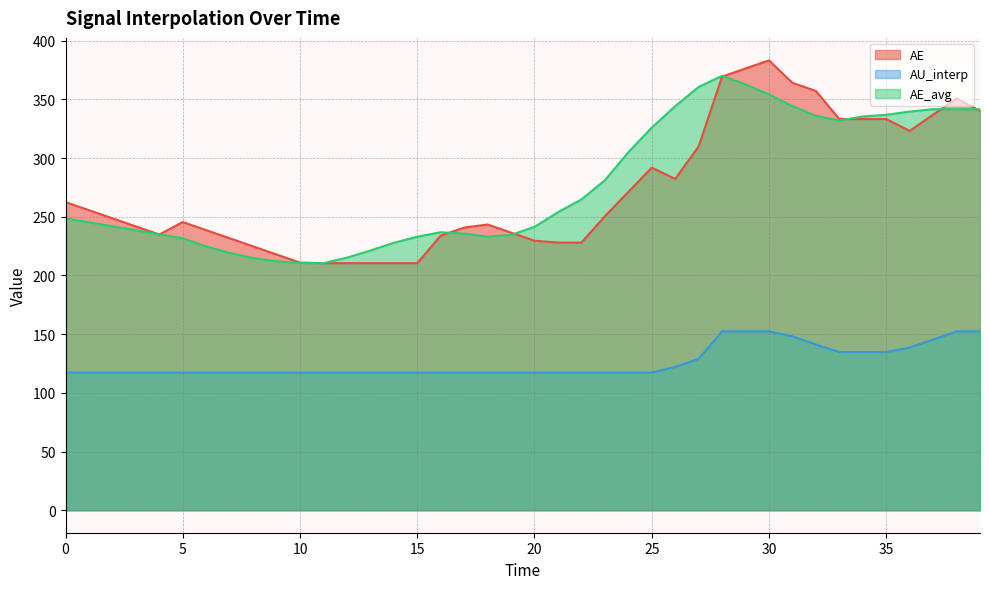

What are all the series names shown in the legend?

AE, AU_interp, AE_avg